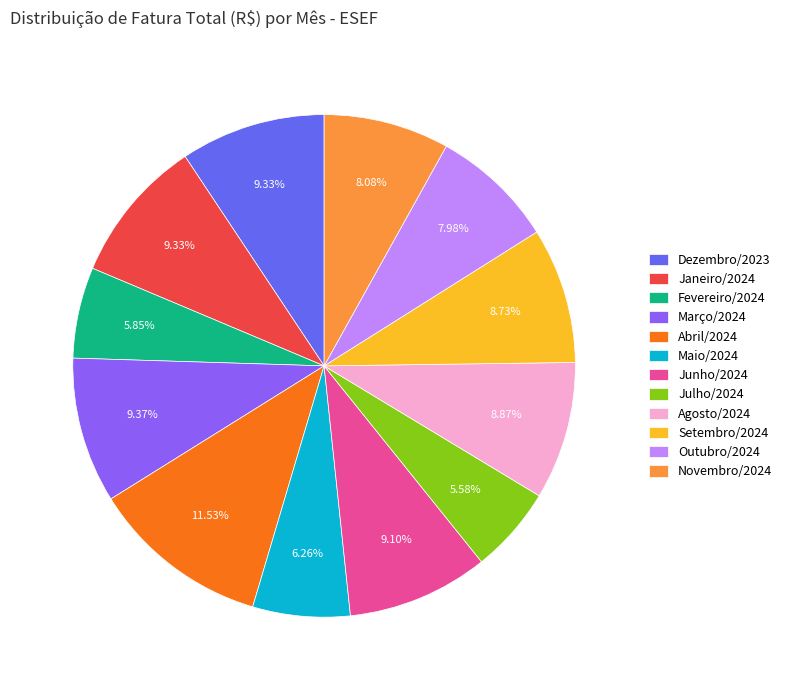

Is it true that Maio/2024 is 6% of the pie?

True